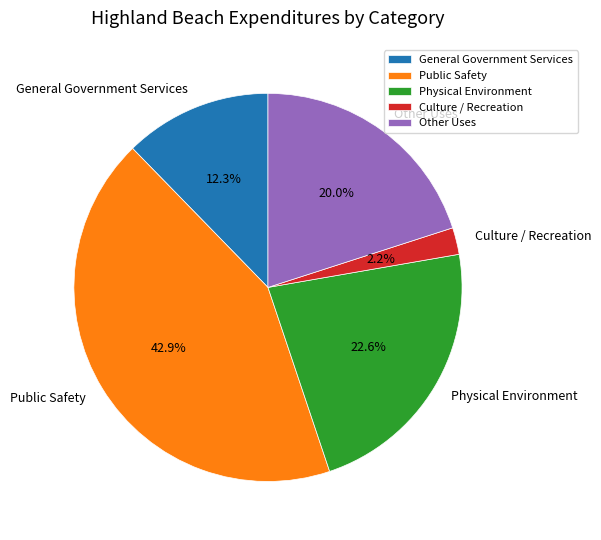

To the nearest percent, what is the difference between the largest and smallest slice percentages?

41%